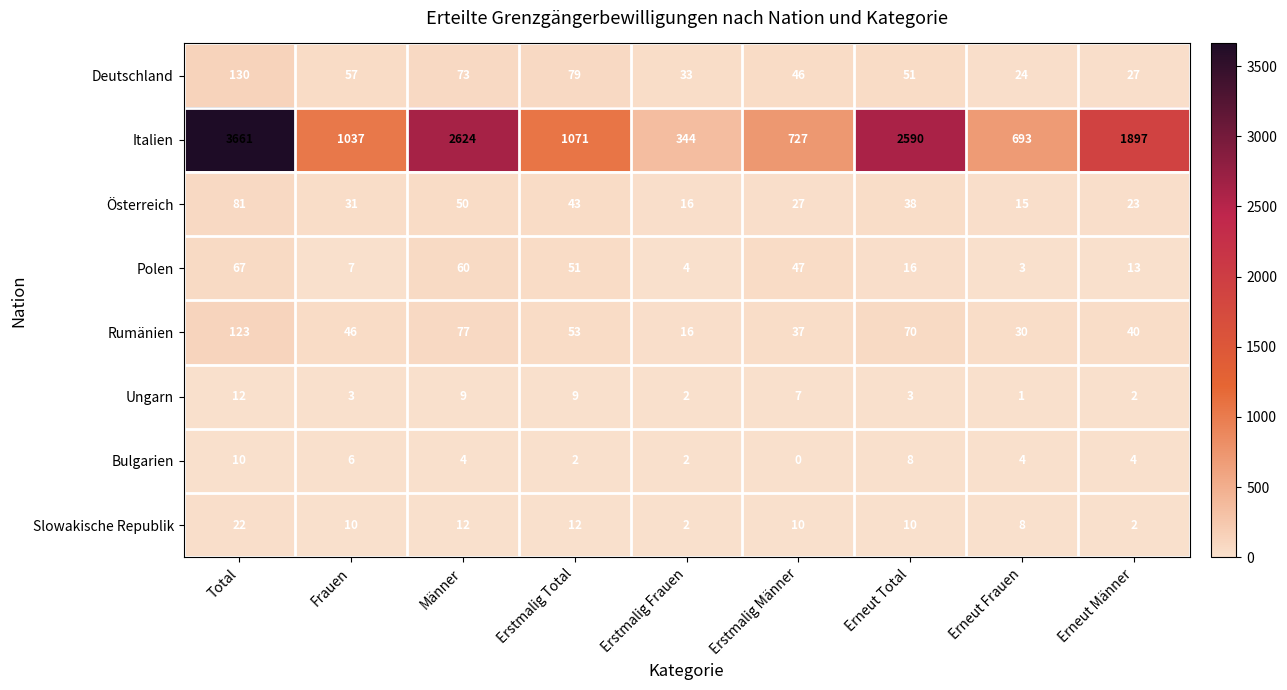

What is the average value of the Bulgarien series?

4